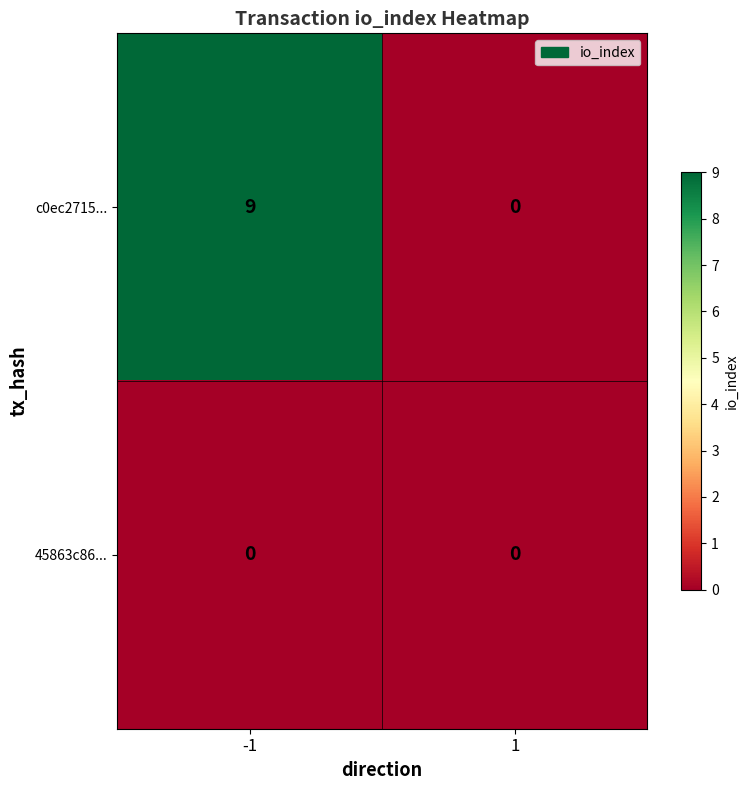

Between -1 and 1, which series saw the biggest shift?

c0ec2715...